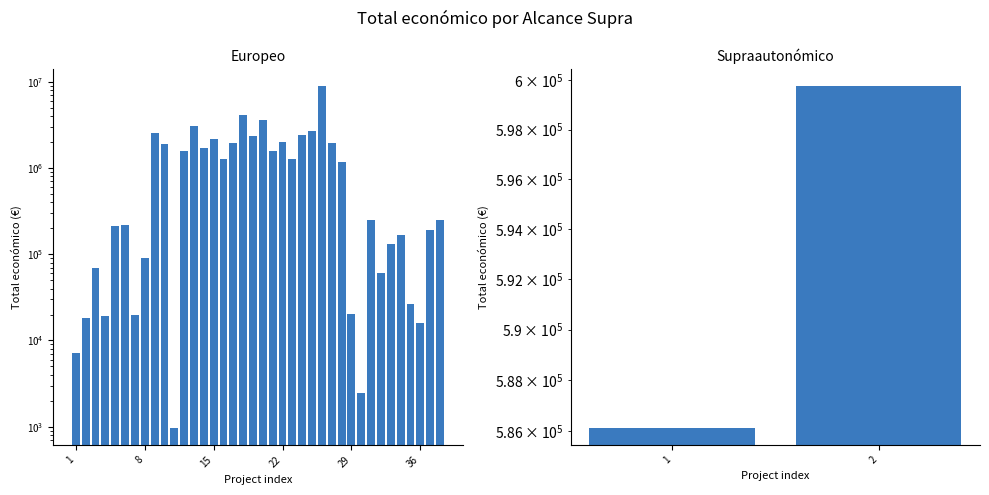

What is the label of the 24th bar from the right?

15